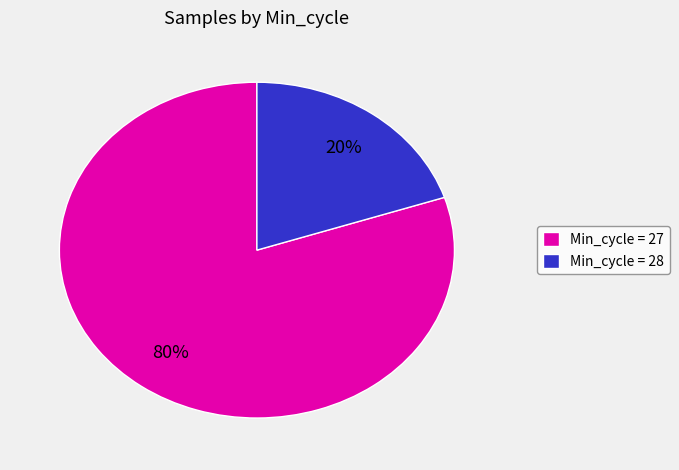

Between Min_cycle = 28 and Min_cycle = 27, which is larger?

Min_cycle = 27